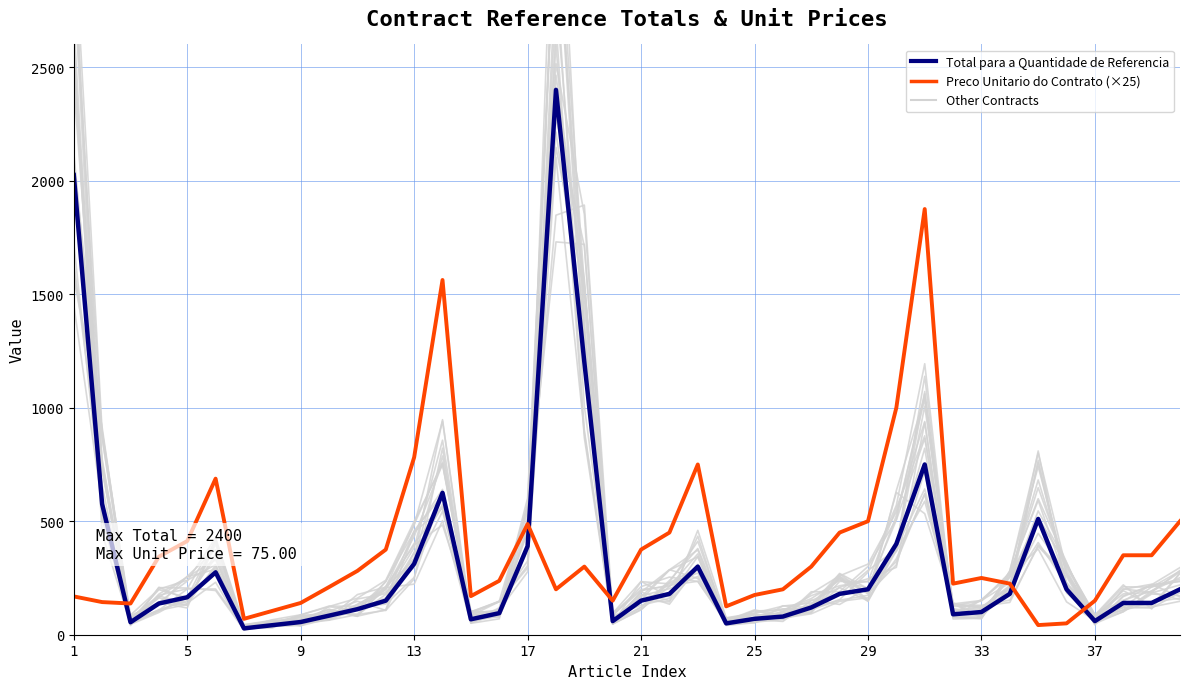

How many lines are shown in the chart?

2